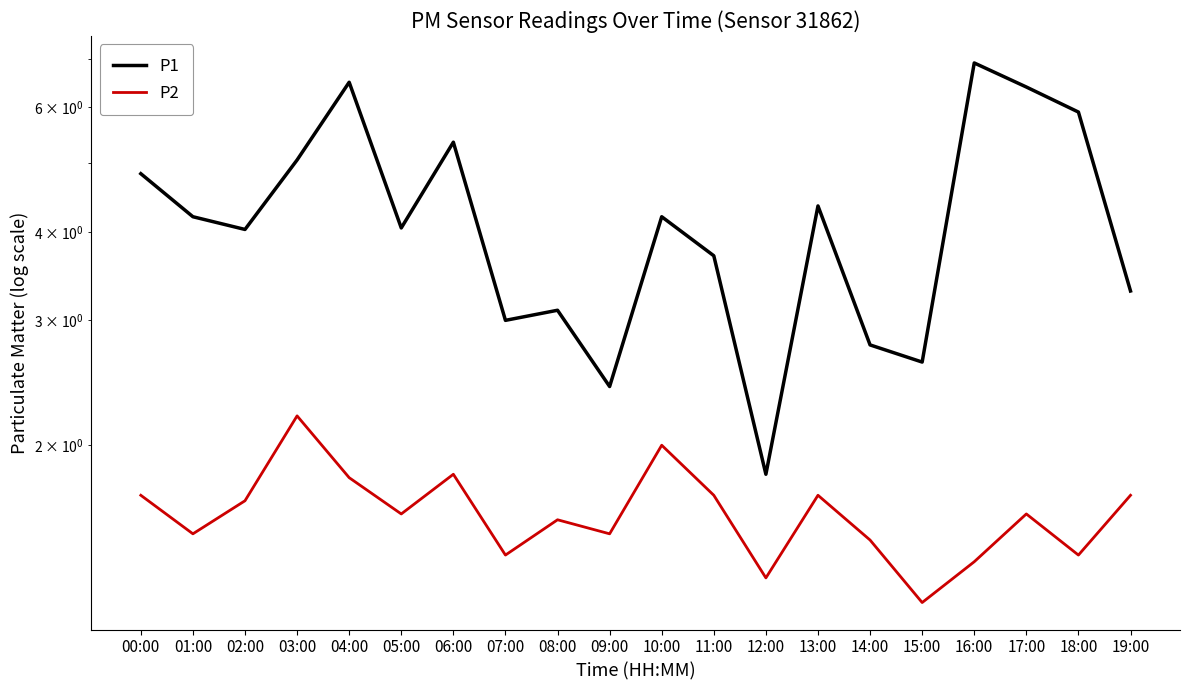

What is the difference between the P1 values at 11:00 and 01:00?

0.5